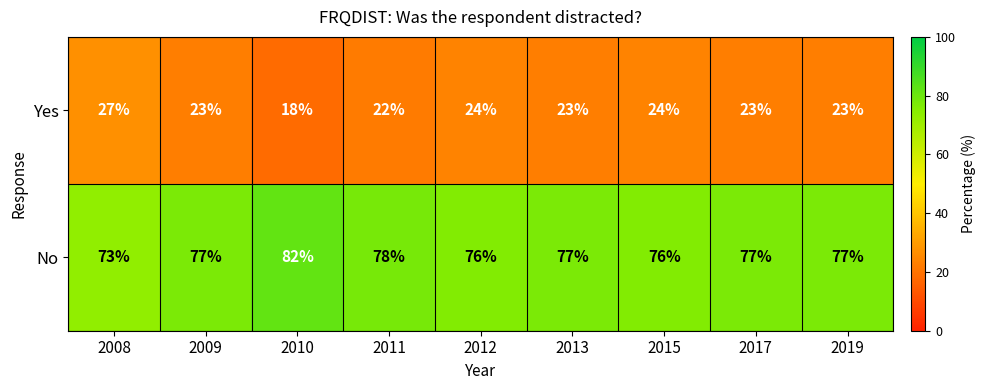

What is the difference between the maximum and minimum values in the No series?

9